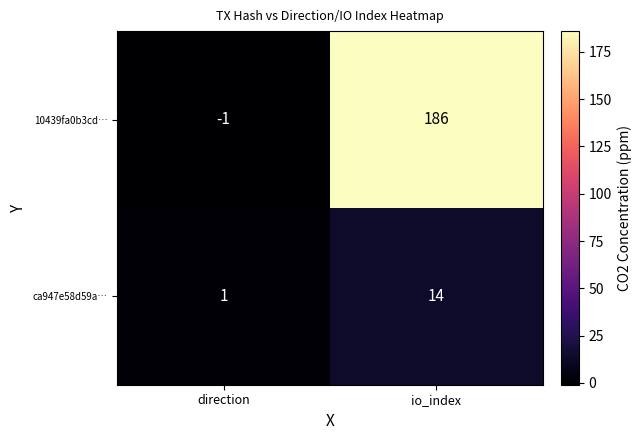

Reading left to right, list all the values displayed in this chart.

10439fa0b3cd…: direction=-1	io_index=186
ca947e58d59a…: direction=1	io_index=14